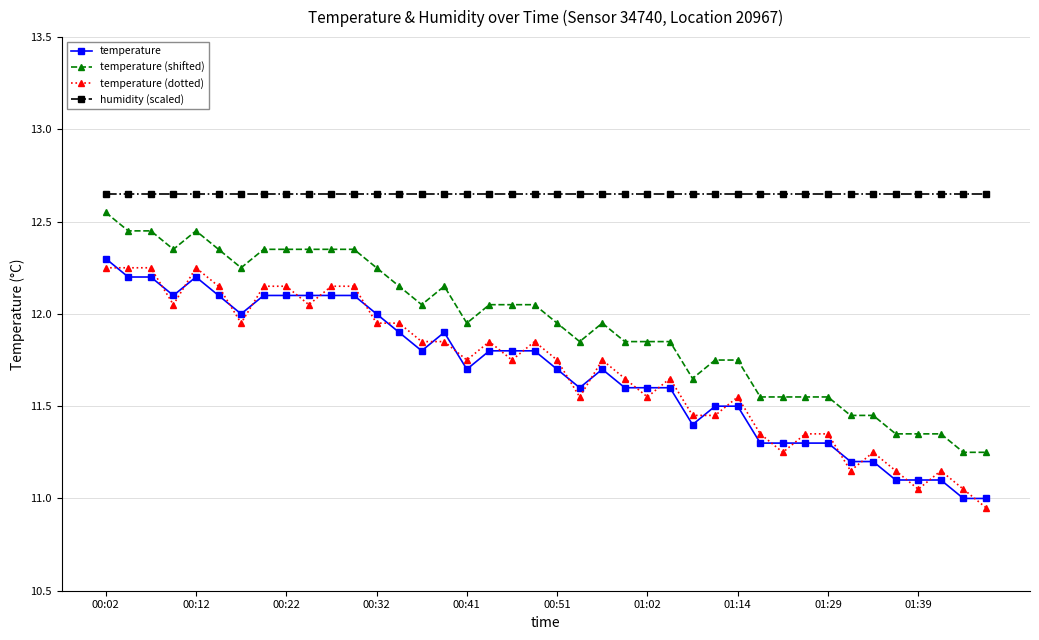

Which series has the largest total across all categories?

humidity (scaled)